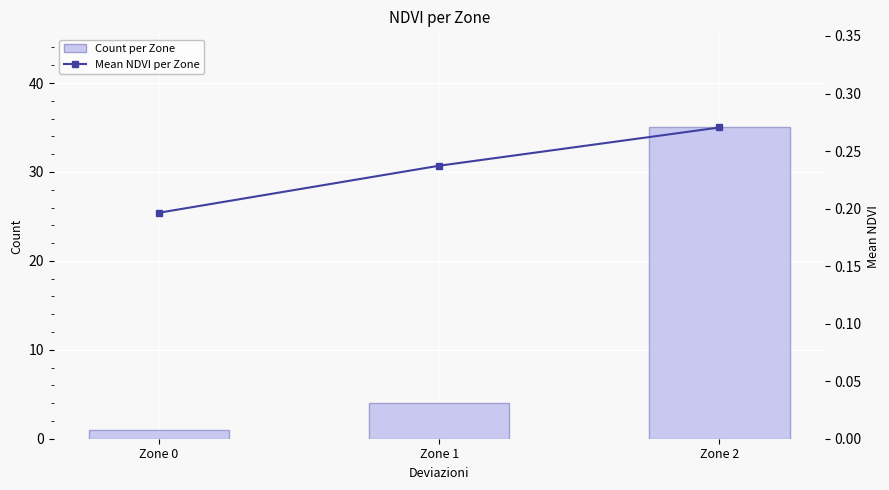

Rank the series by their average value, from lowest to highest.

Mean NDVI per Zone, Count per Zone